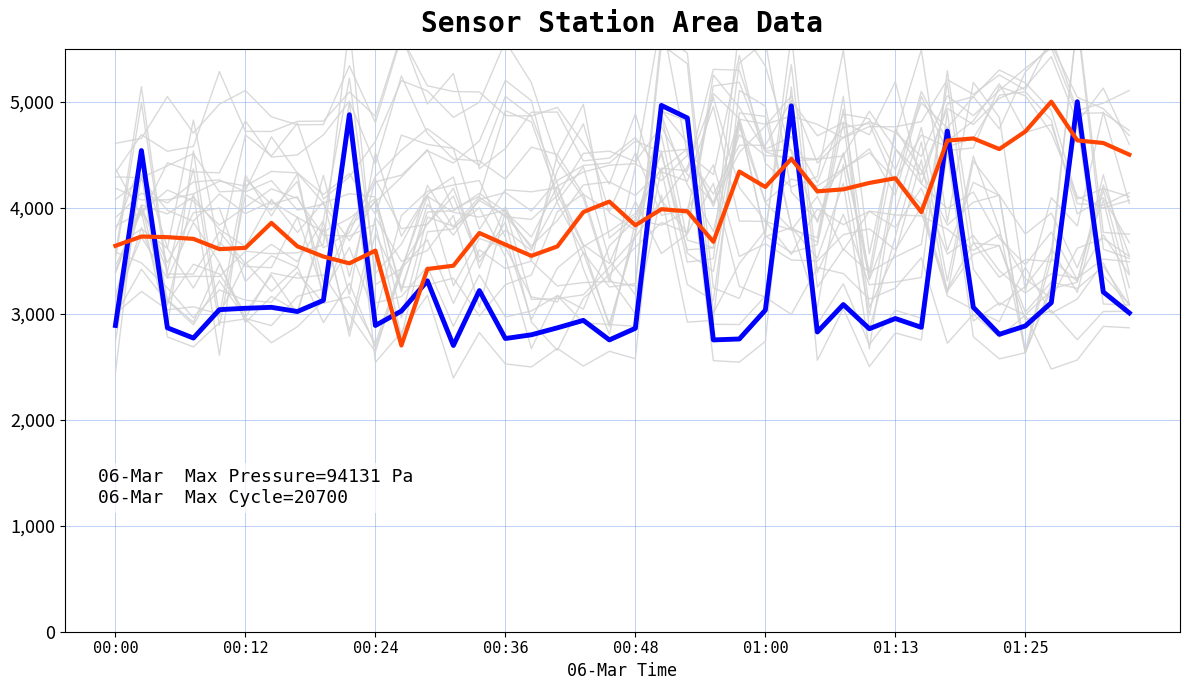

How many data points in 06-Mar SDS_P1 (Max_cycle) are less than 3020?

20